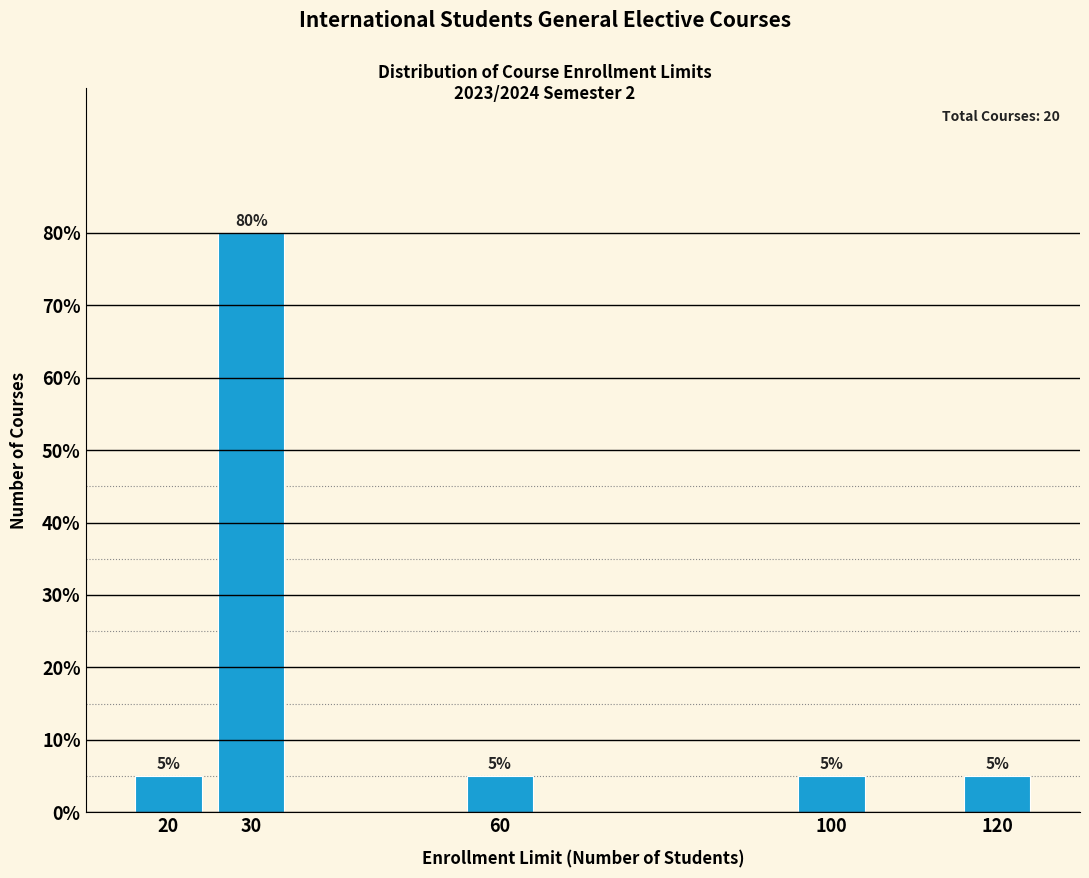

Reading right to left, transcribe all the data shown in this chart.

5	5	5	80	5